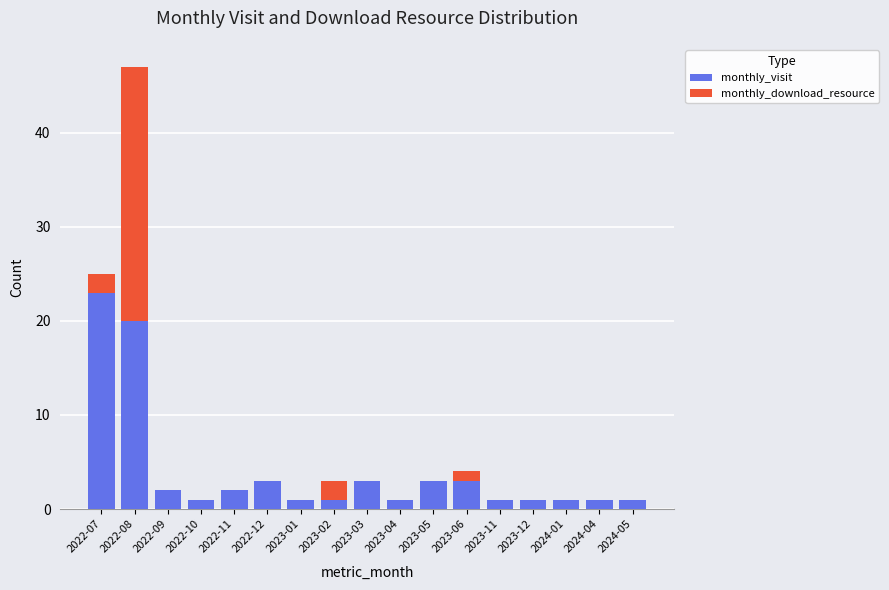

Are the bars grouped side by side (vs. stacked)?

No